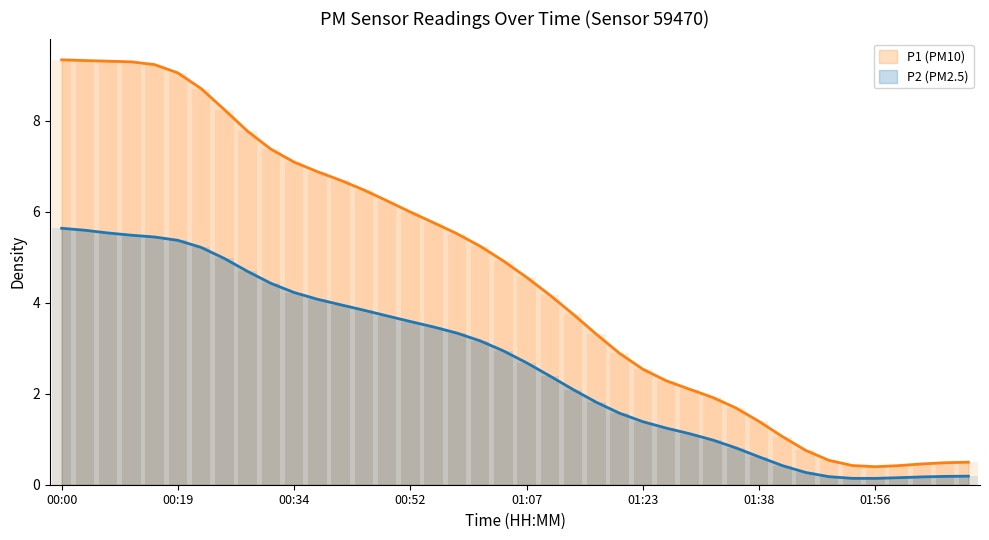

List the series in order of their peak value, lowest first.

P2, P1